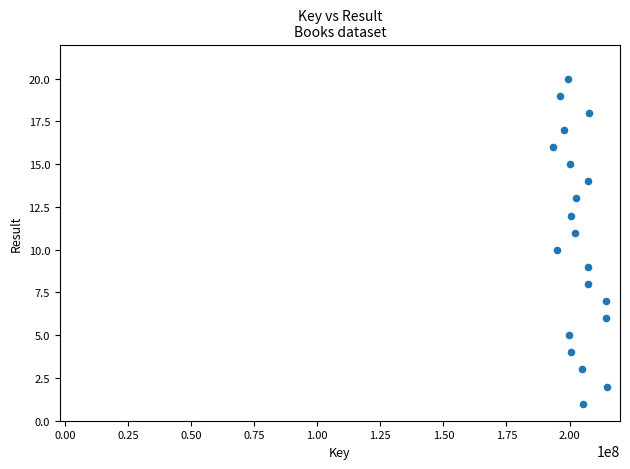

What is the range of Y values (max minus min)?

19